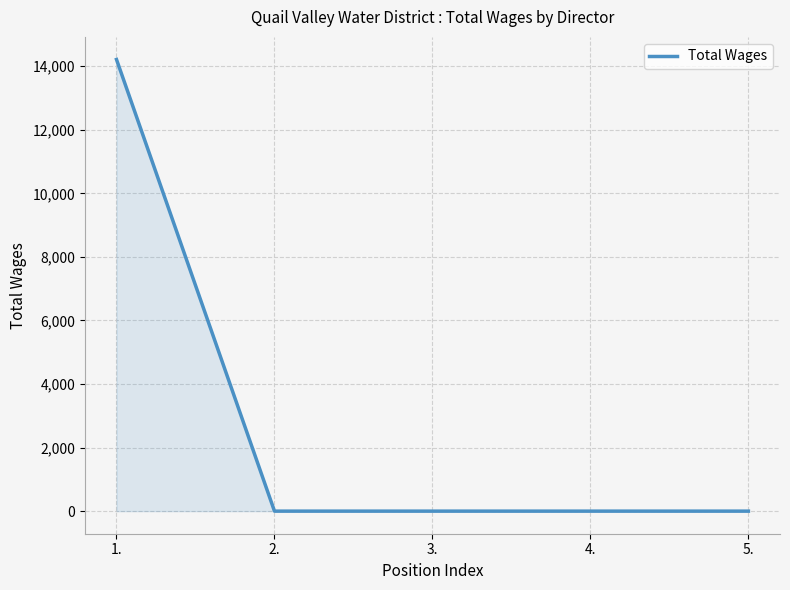

What is the maximum value shown in the chart?

14211